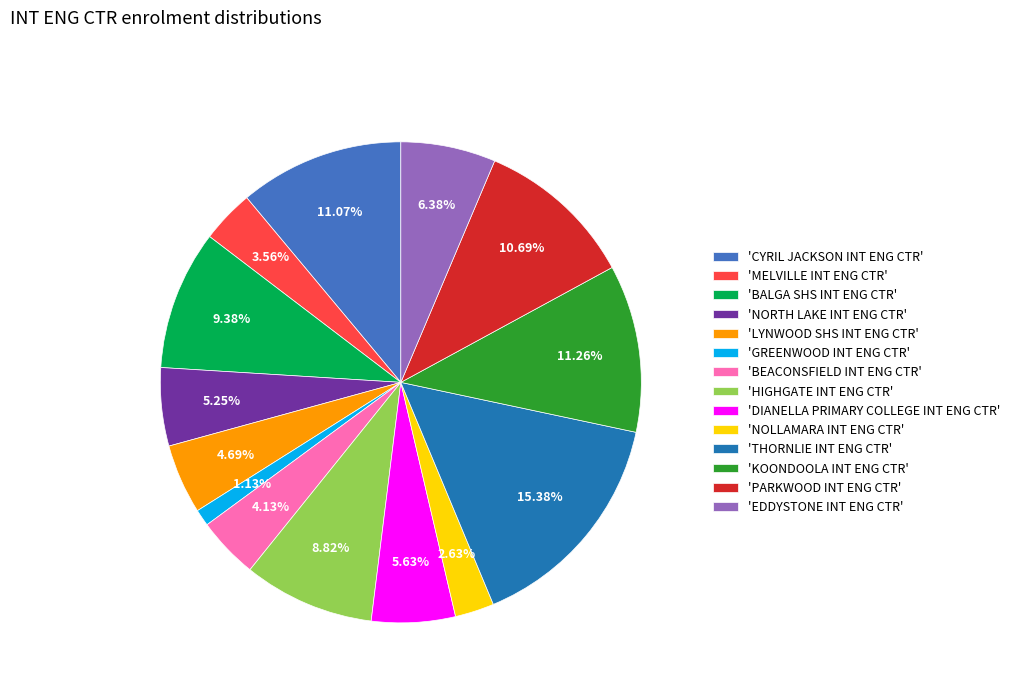

Do 'MELVILLE INT ENG CTR' and 'PARKWOOD INT ENG CTR' together represent more than half of the pie?

No